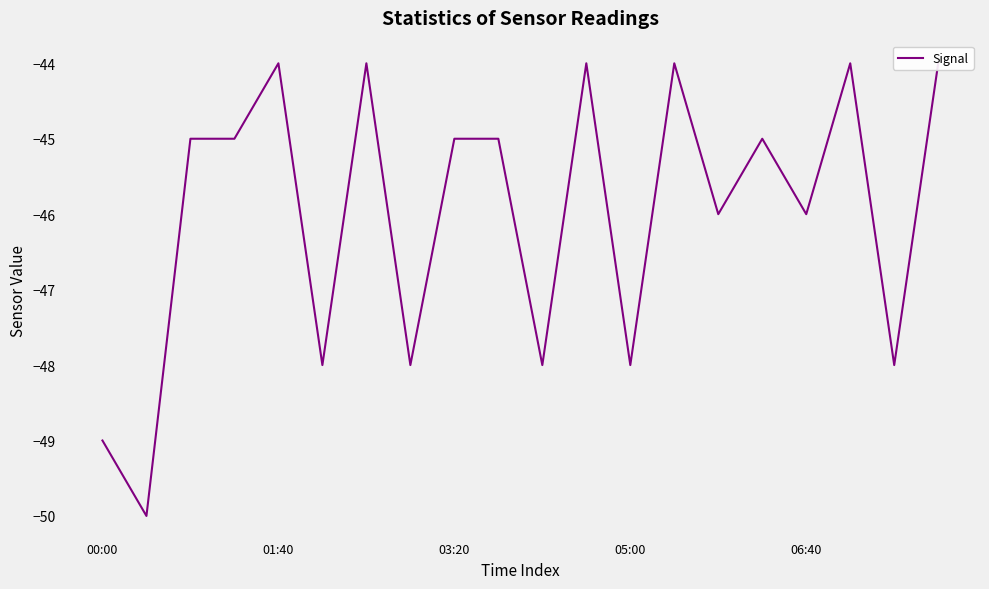

List the labels in order of value, largest first.

06:40, 6, 11, 13, 17, 19, 03:20, 05:00, 8, 9, 15, 14, 16, 5, 7, 10, 12, 18, 00:00, 01:40